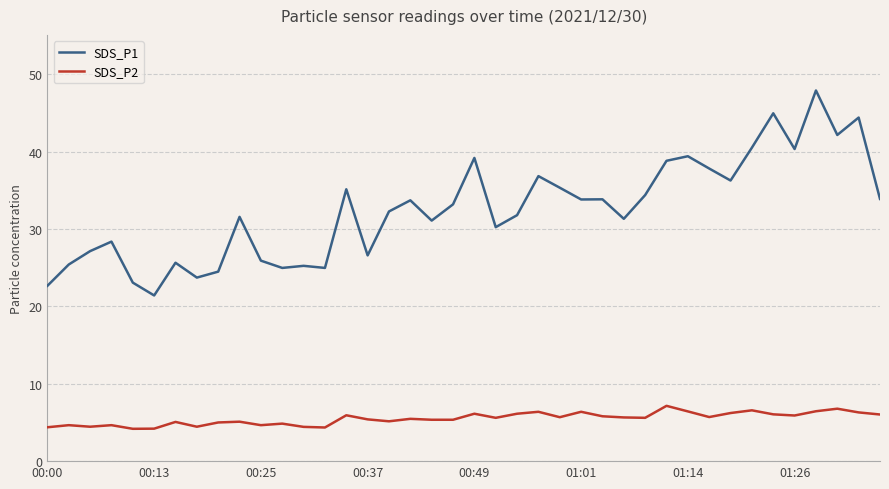

True or false: SDS_P1 and SDS_P2 cross at least once.

False